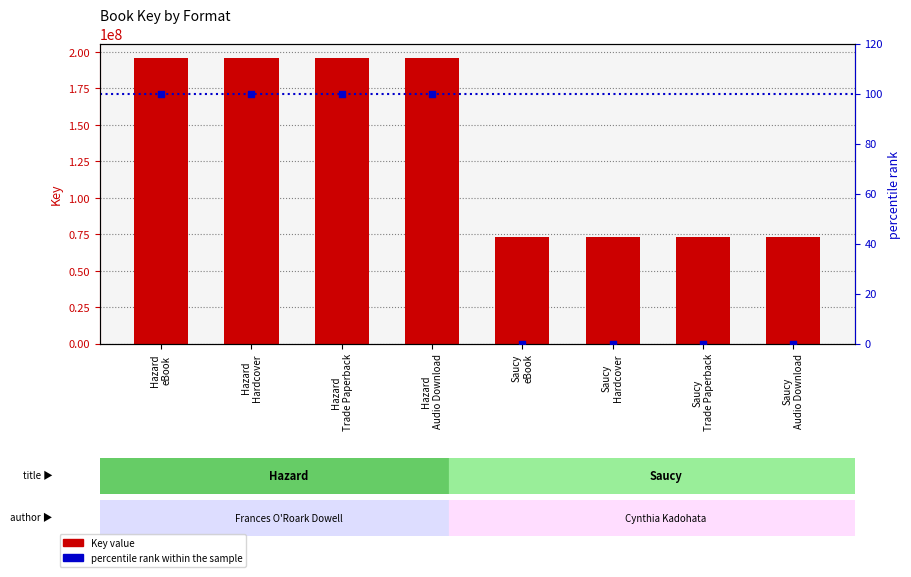

Which series has the widest spread of Y values?

Key